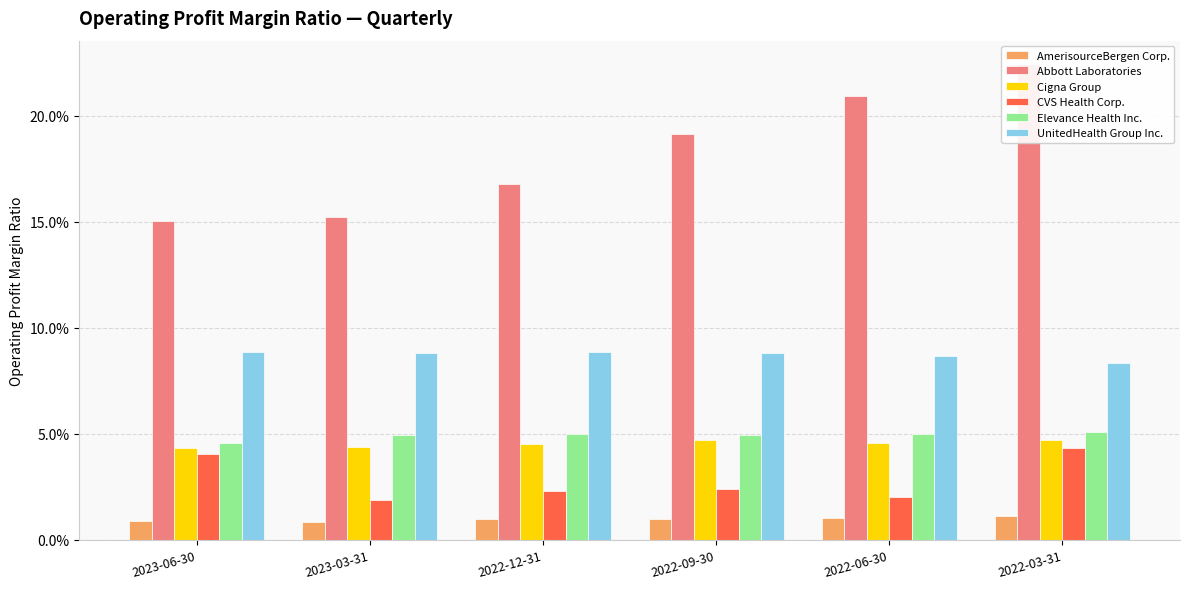

Which series changed the most between 2023-03-31 and 2022-06-30?

Abbott Laboratories